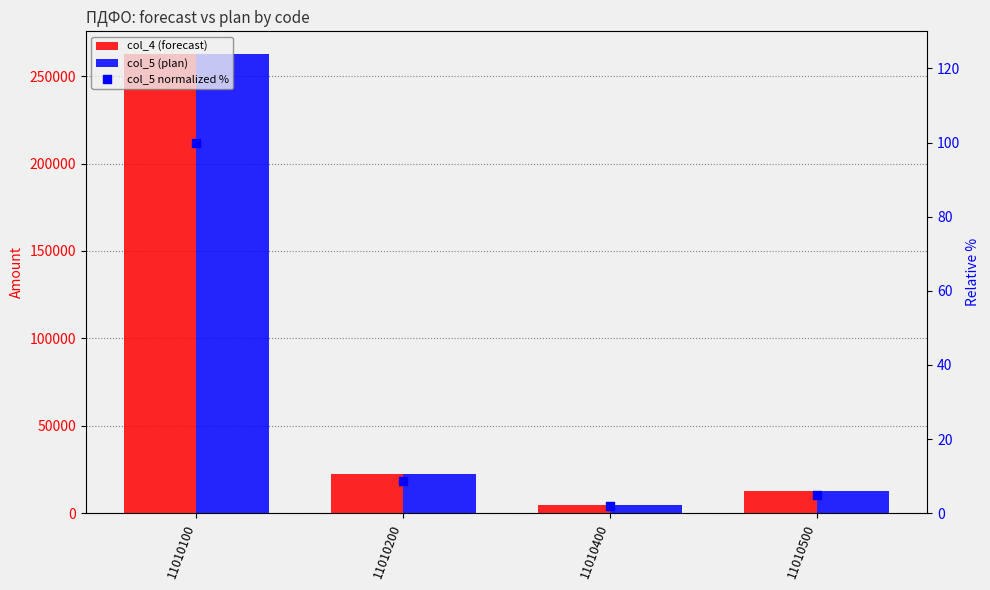

At which category is the sum across all series the highest?

11010100